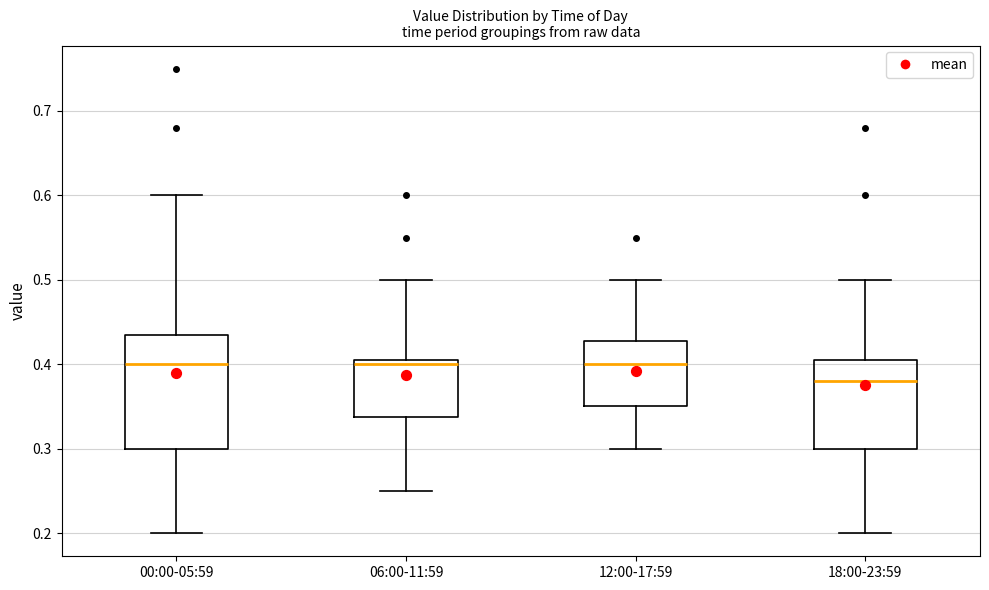

Where does the lower whisker of the box for 00:00-05:59 end on the y-axis? The values are not printed on the chart, so give them approximately, as read against the axis.

0.20